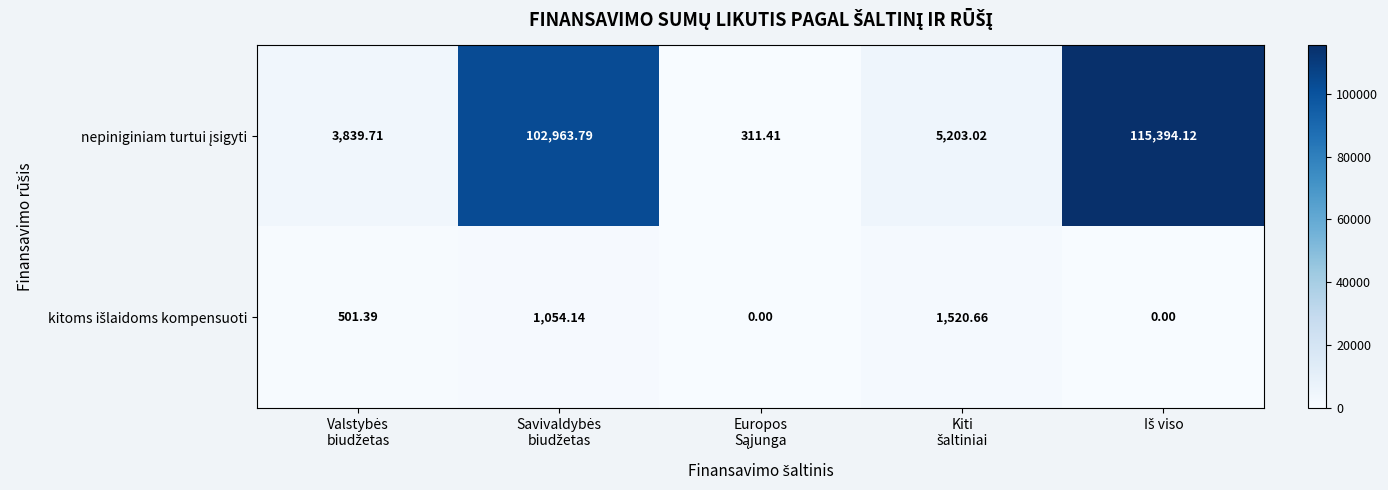

How many distinct data groups are displayed?

2